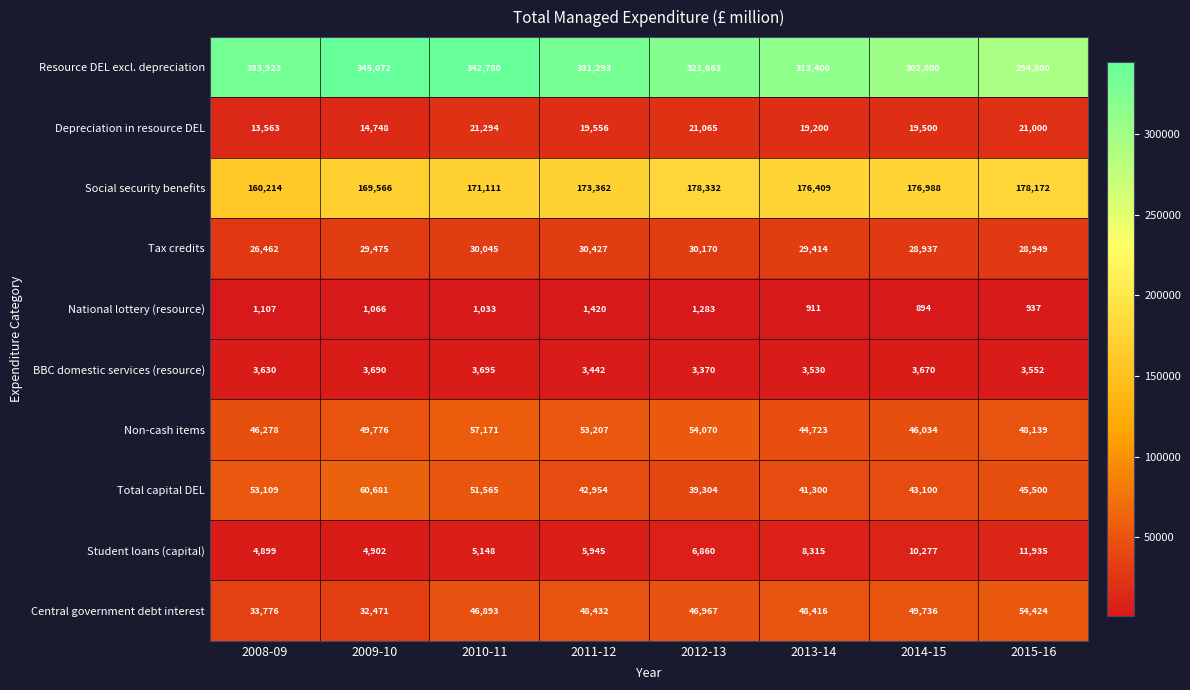

Which series has the widest spread of values?

Resource DEL excl. depreciation